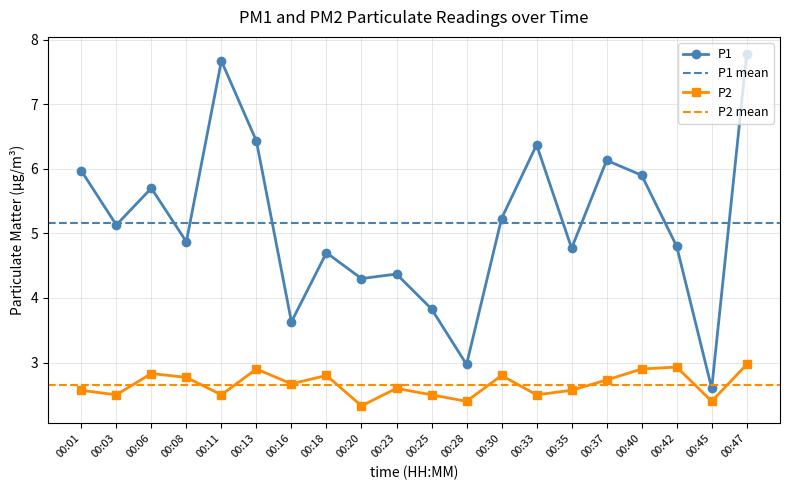

Rank the series by their average value, from highest to lowest.

P1, P2